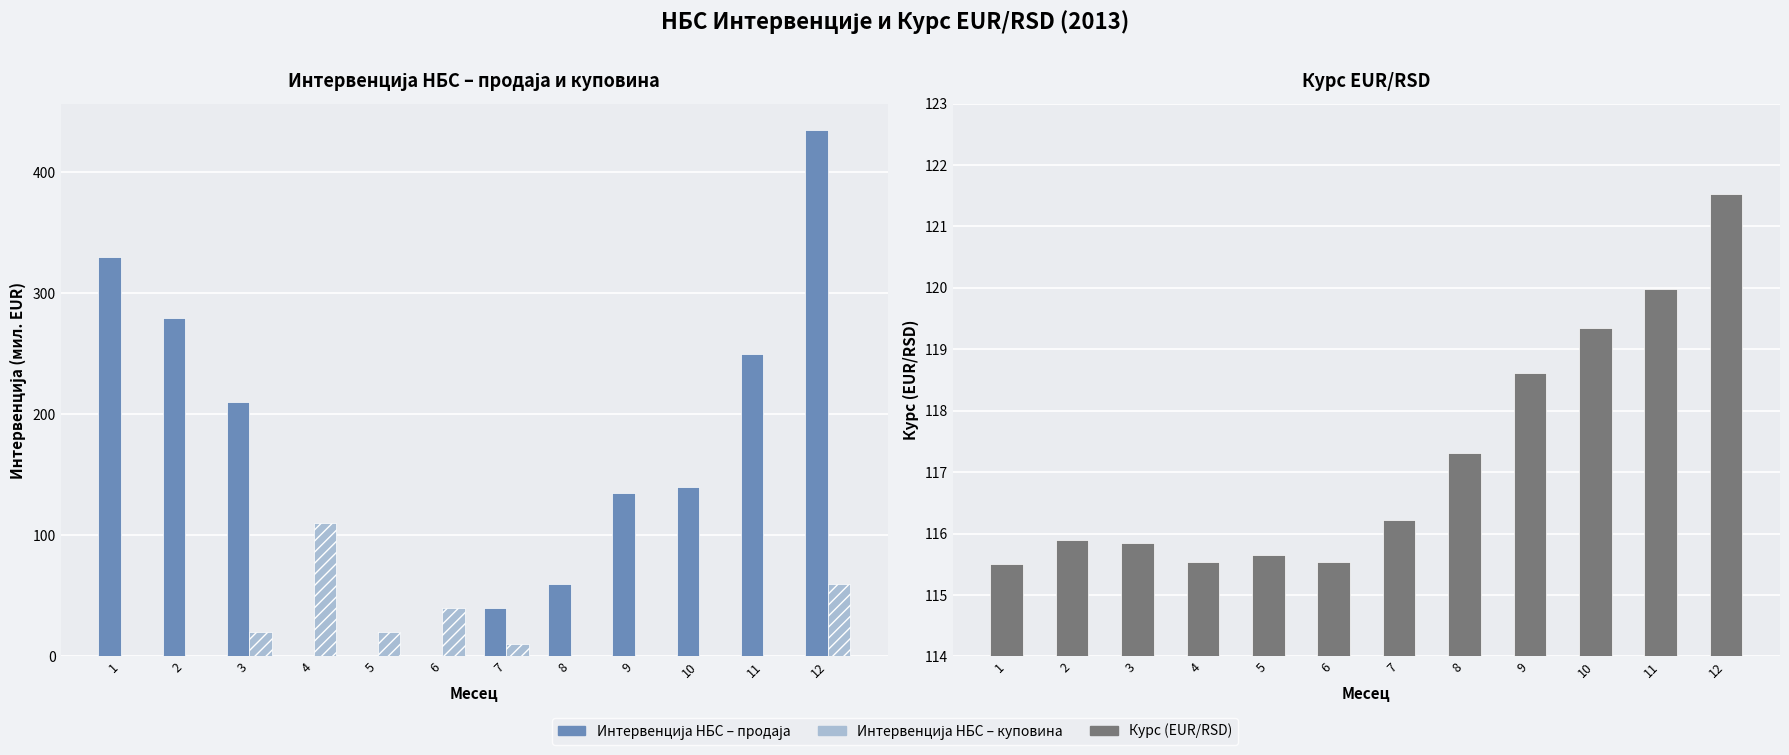

List the series in order of their peak value, lowest first.

Интервенција НБС – куповина, Курс (EUR/RSD), Интервенција НБС – продаја